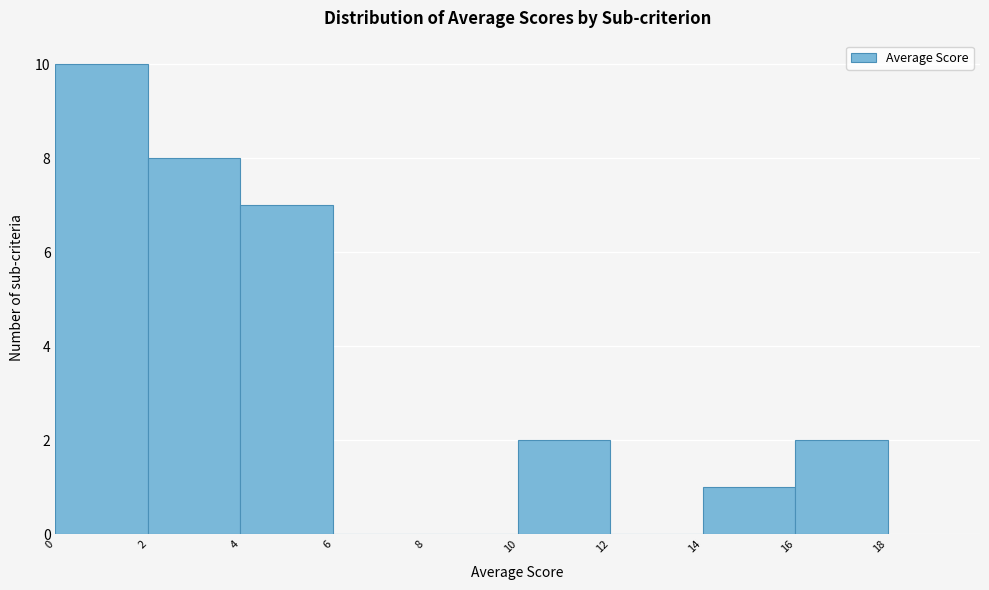

How tall is the bar that spans 10 to 12 on the x-axis? The values are not printed on the chart, so give them approximately, as read against the axis.

2